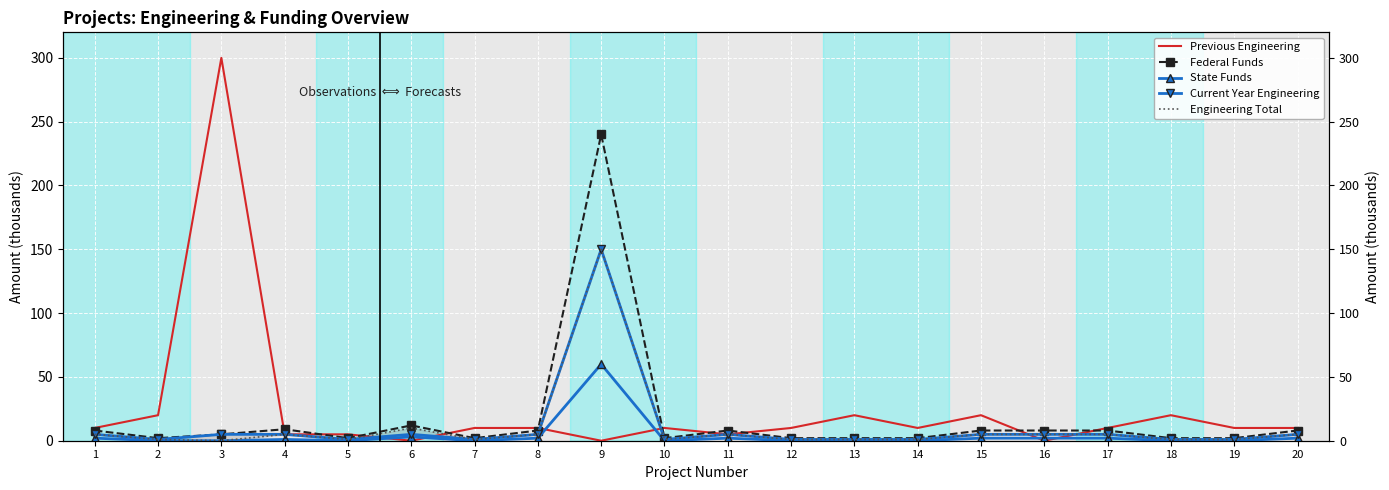

What is the difference between the highest and lowest values at 13?

20